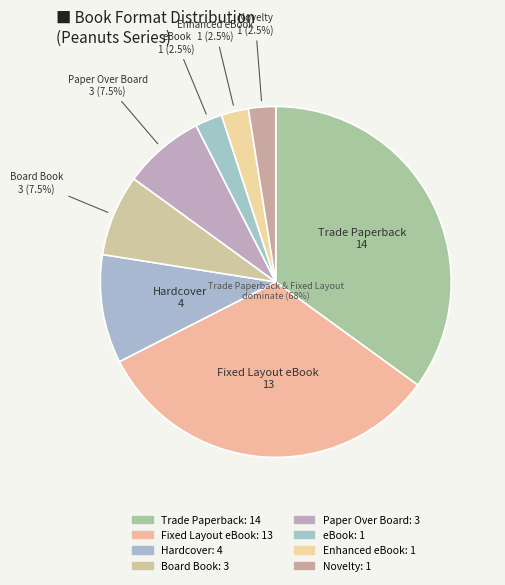

What percentage is the eBook slice, to the nearest percent?

2%